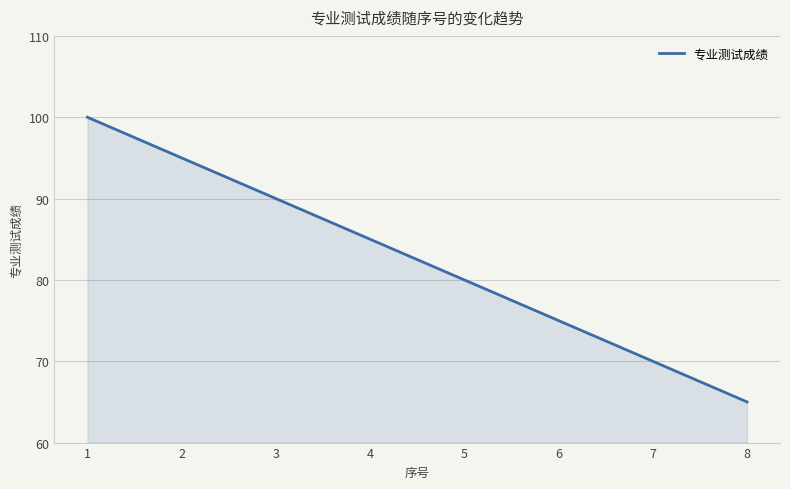

What is the difference between the maximum and minimum values?

35.0